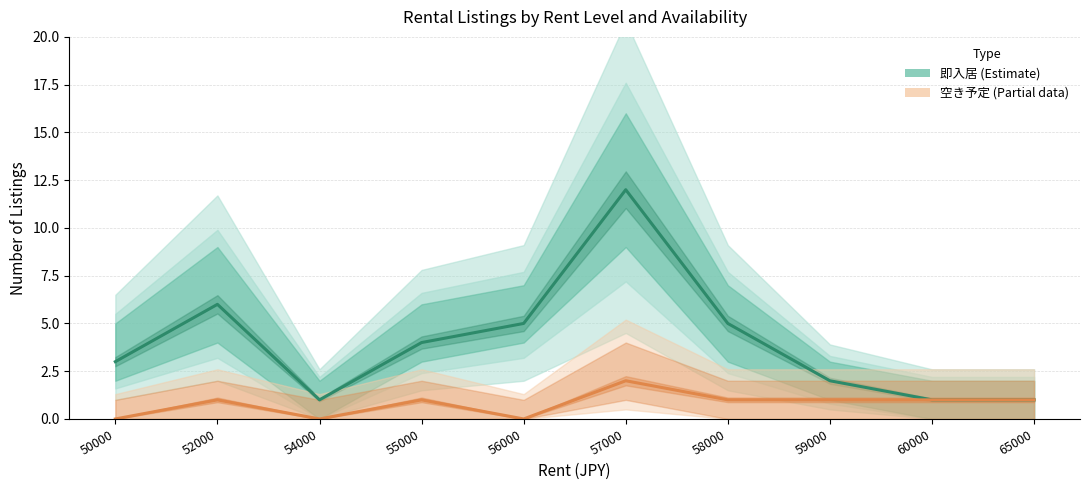

True or false: 即入居 (Estimate) and 空き予定 (Partial) intersect in this chart.

False